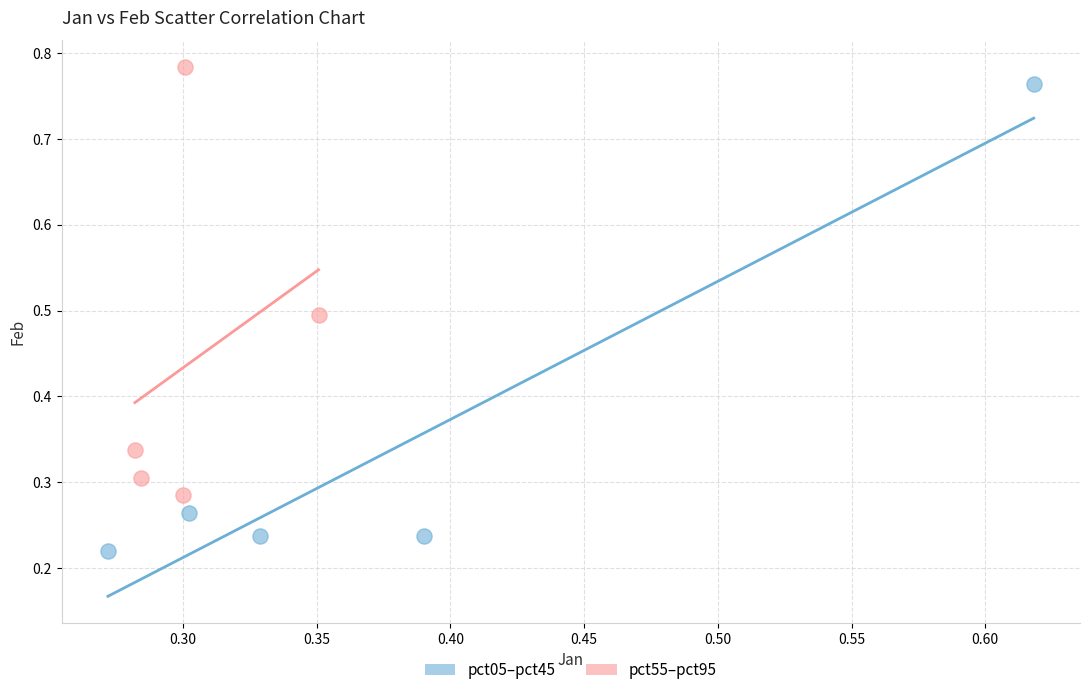

Which series has the widest spread of Y values?

pct05–pct45